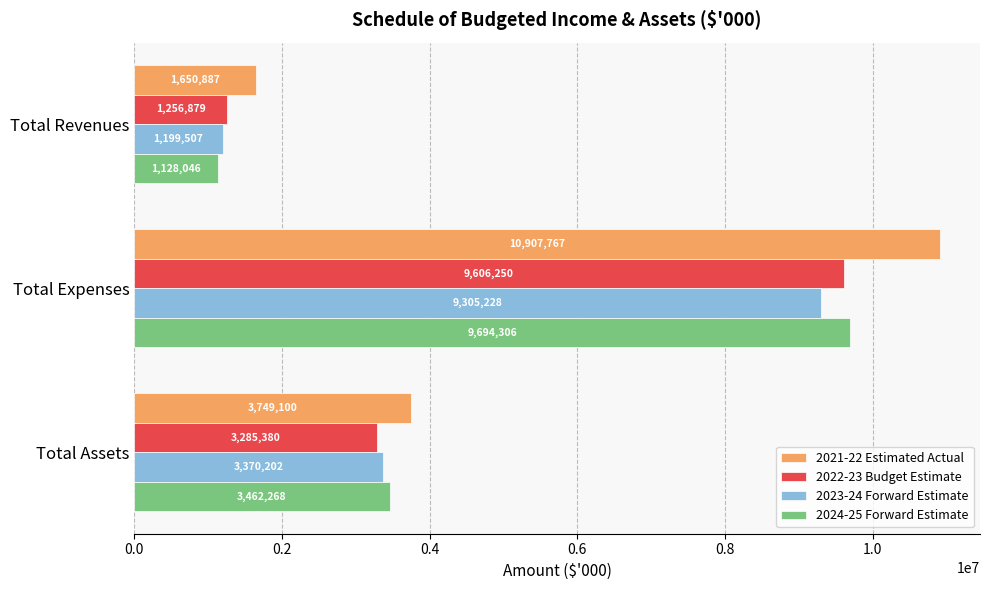

Is it true that 2022-23 Budget Estimate equals 5178490 at Total Assets?

False